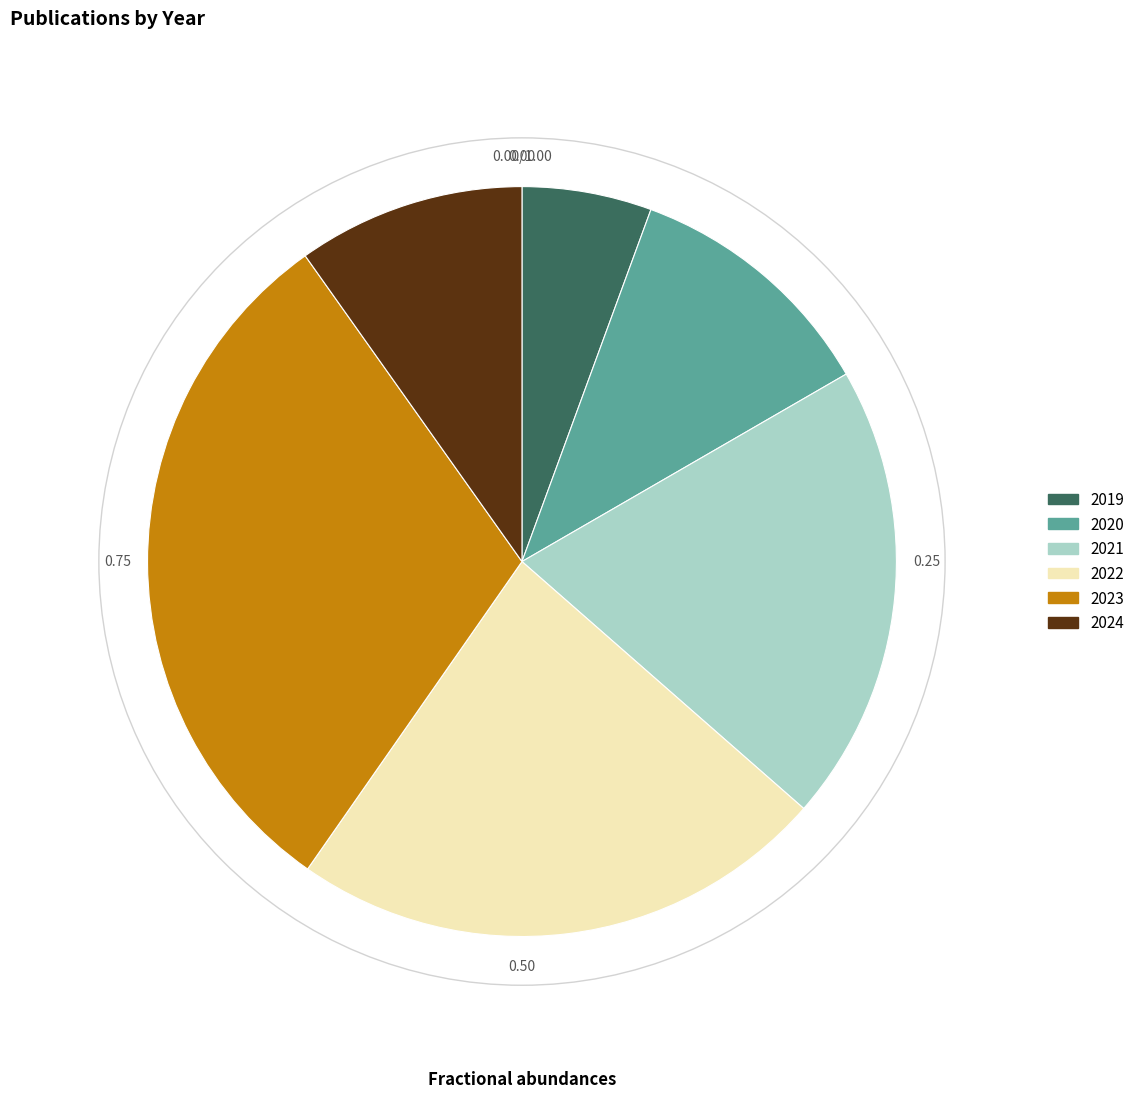

Is there any slice that represents more than half of the pie?

No